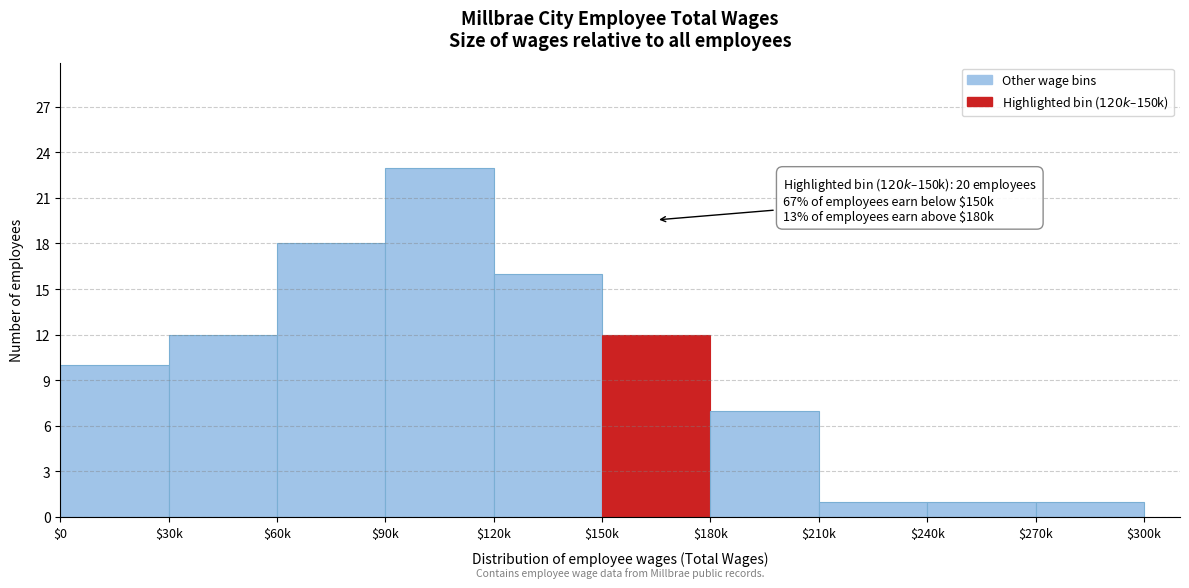

Reading left to right, list all the values displayed in this chart.

10	12	18	23	16	12	7	1	1	1